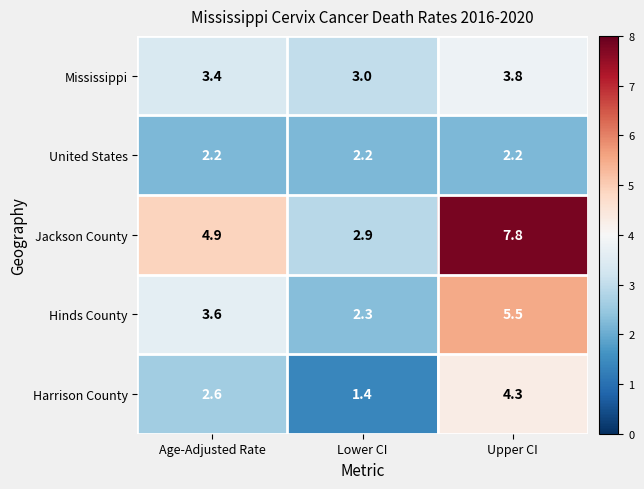

Where is Hinds County nearest to the value 3?

Age-Adjusted Rate